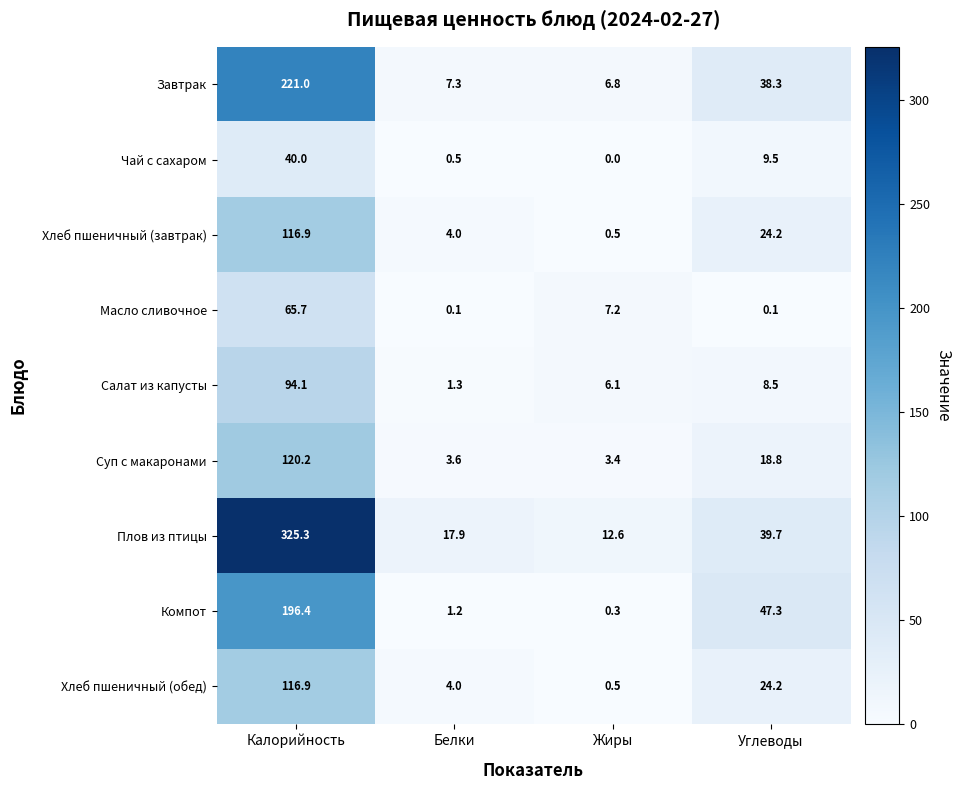

At which label does Компот first exceed 47?

Калорийность